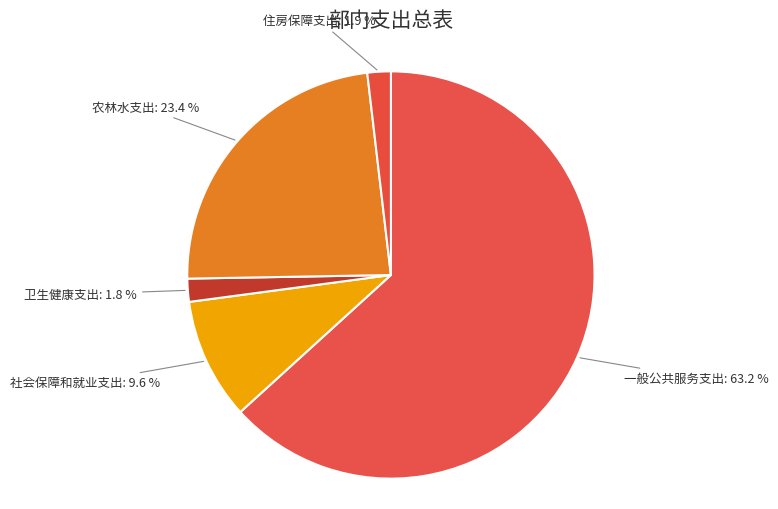

Combined, do 住房保障支出 and 卫生健康支出 account for over 50%?

No